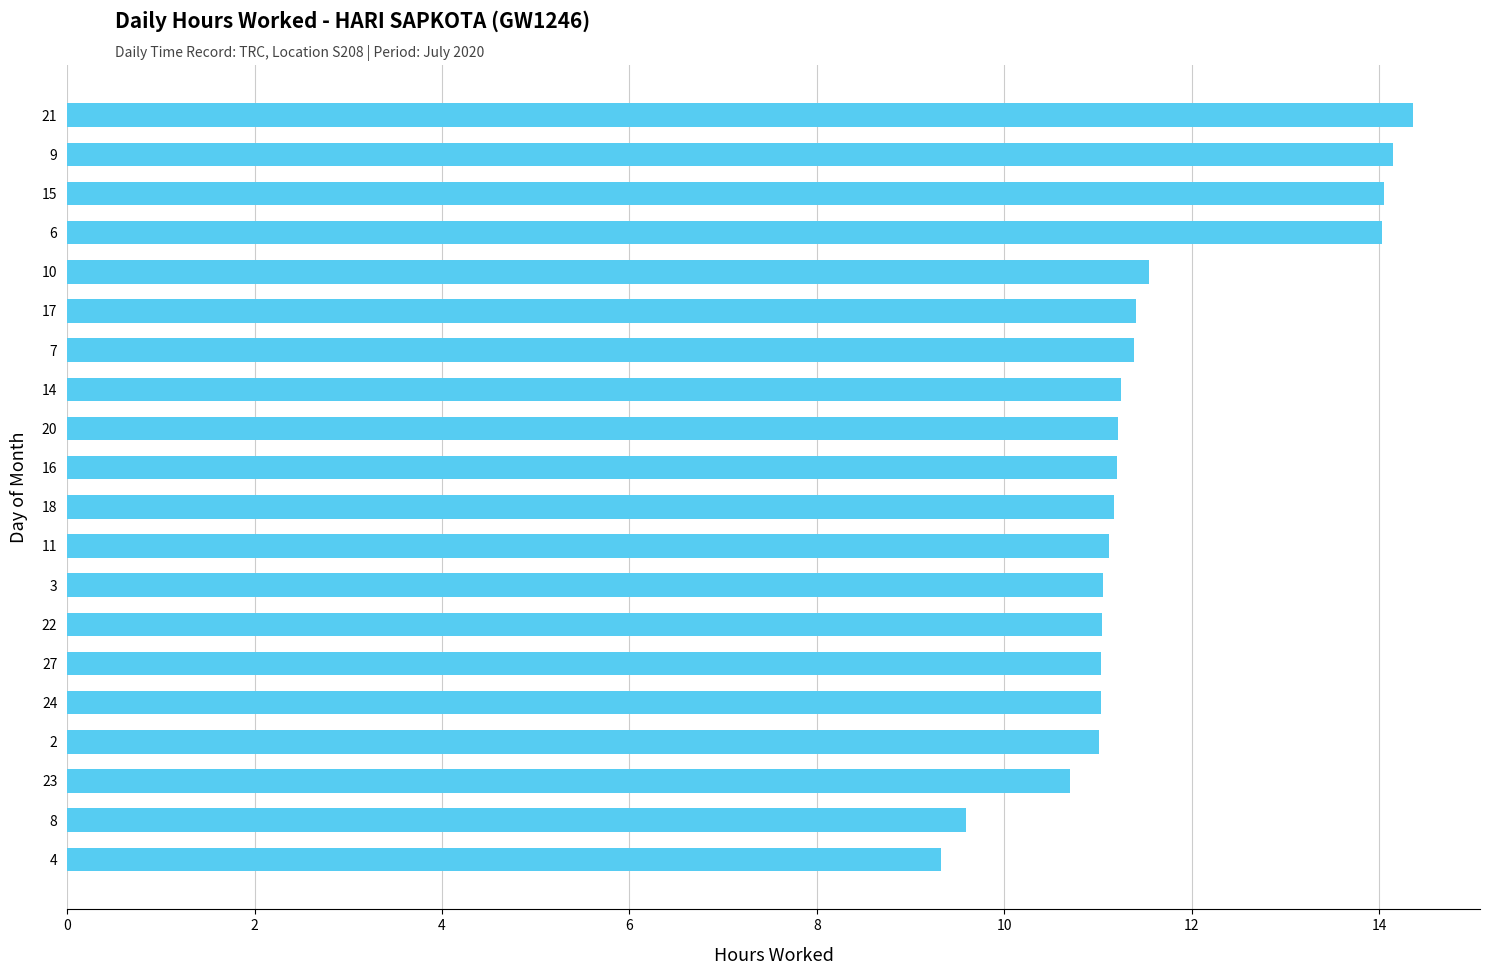

What is the smallest value displayed?

9.3